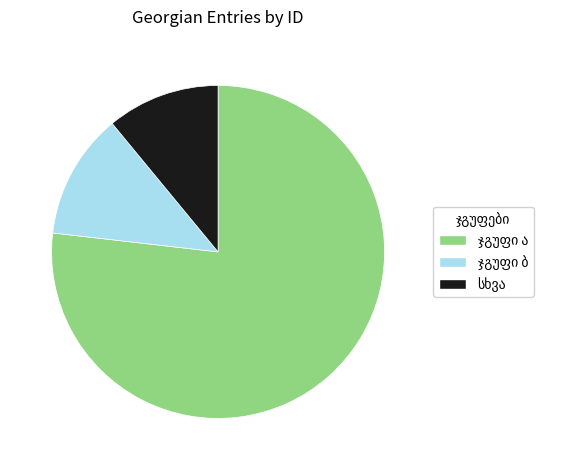

Is there a majority slice in this chart?

Yes